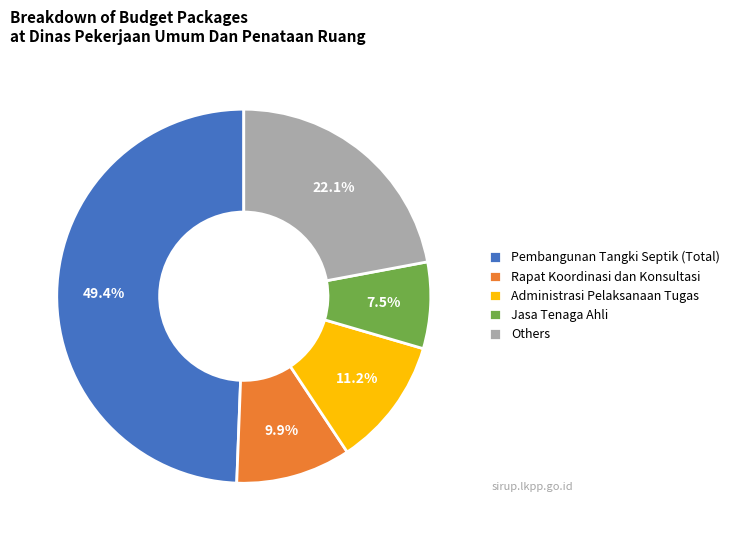

Rank the categories by value from lowest to highest.

Jasa Tenaga Ahli, Rapat Koordinasi dan Konsultasi, Administrasi Pelaksanaan Tugas, Others, Pembangunan Tangki Septik (Total)